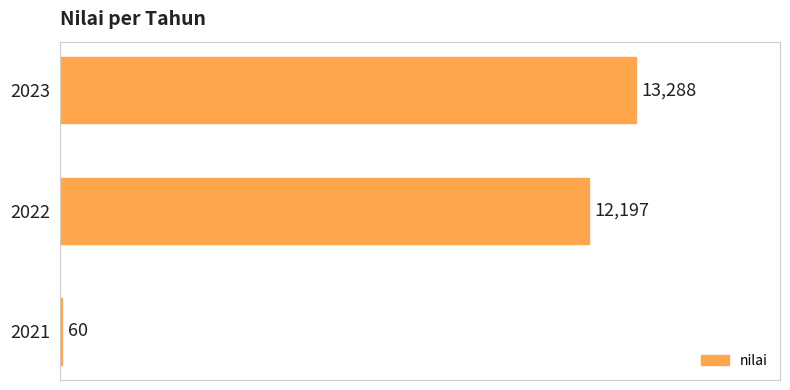

At which label is the value closest to 6674?

2022